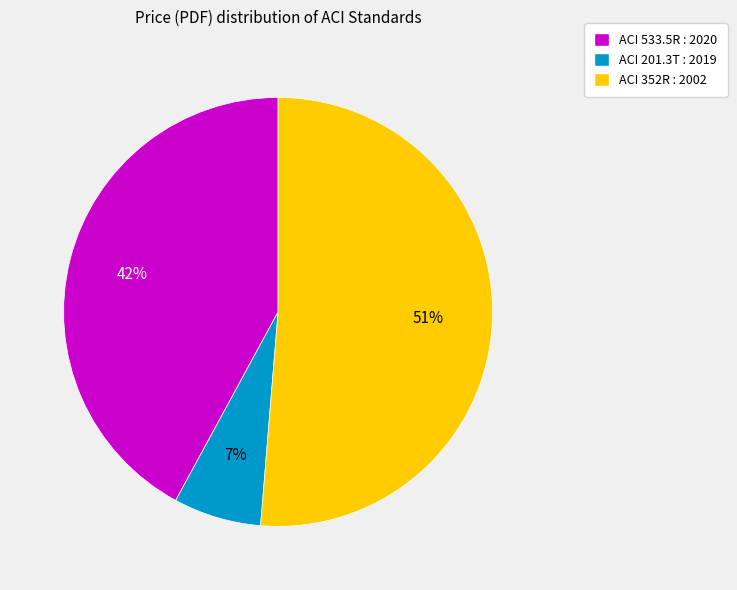

Which category has the smallest portion of the pie?

ACI 201.3T : 2019